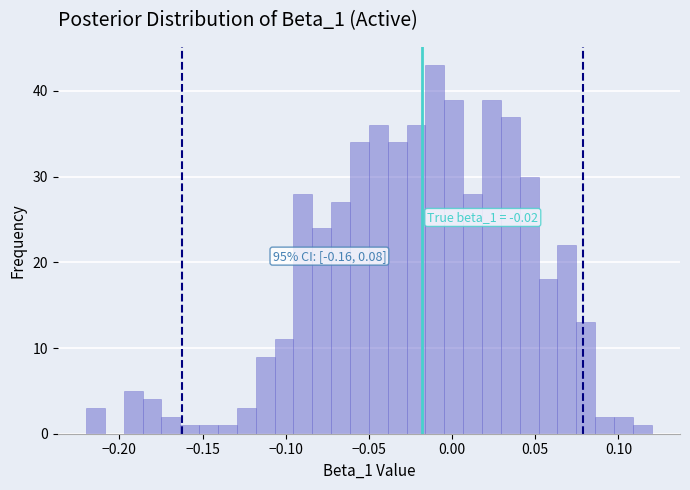

Read against the x-axis, roughly where is the centre of the tallest bar?

-0.010